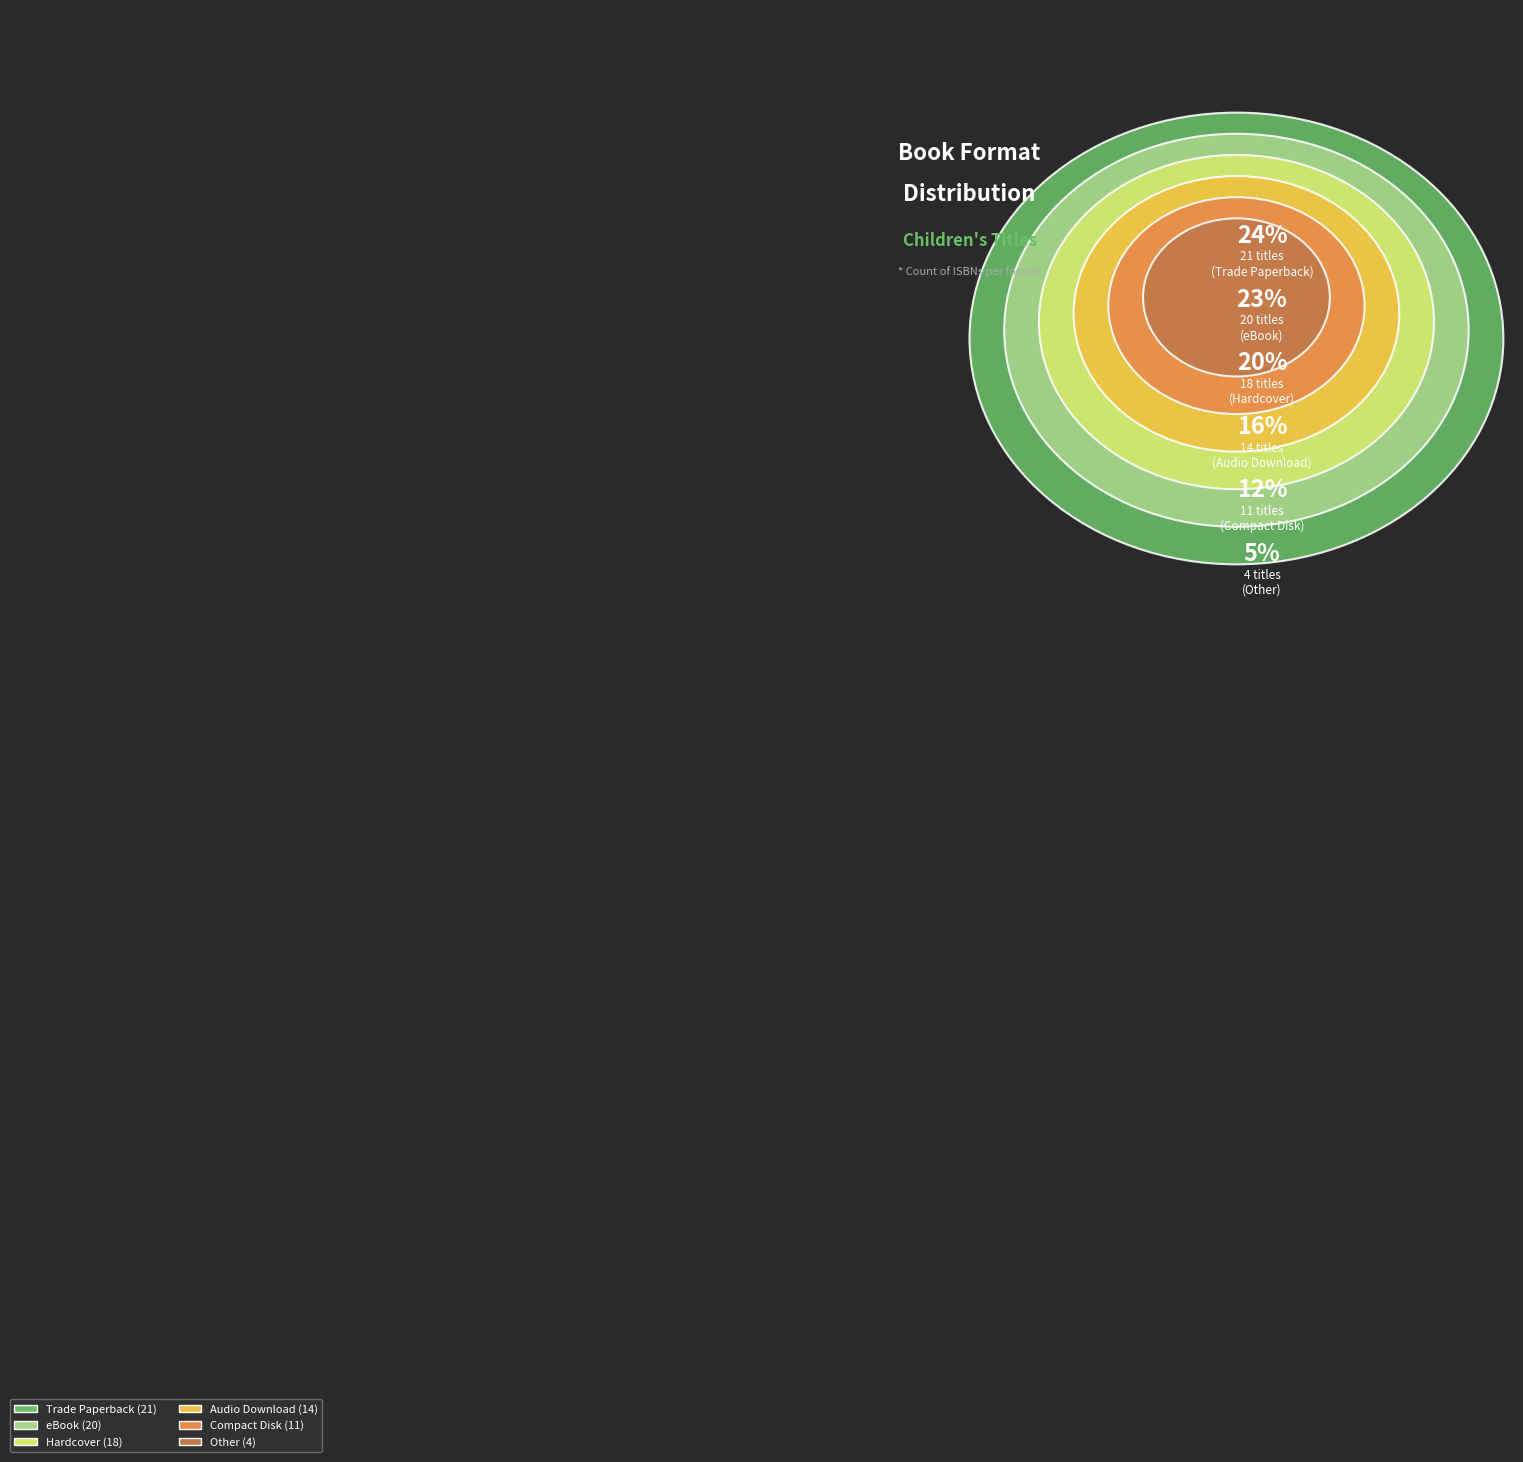

To the nearest percent, what is the combined percentage of Hardcover and Compact Disk?

33%